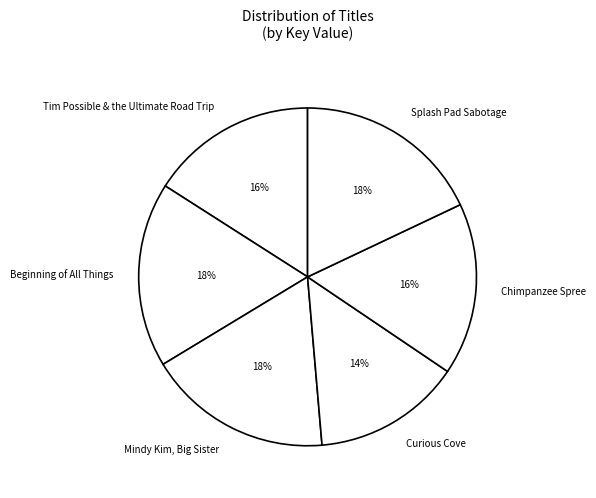

To the nearest percent, what is the combined percentage of Chimpanzee Spree and Splash Pad Sabotage?

34%